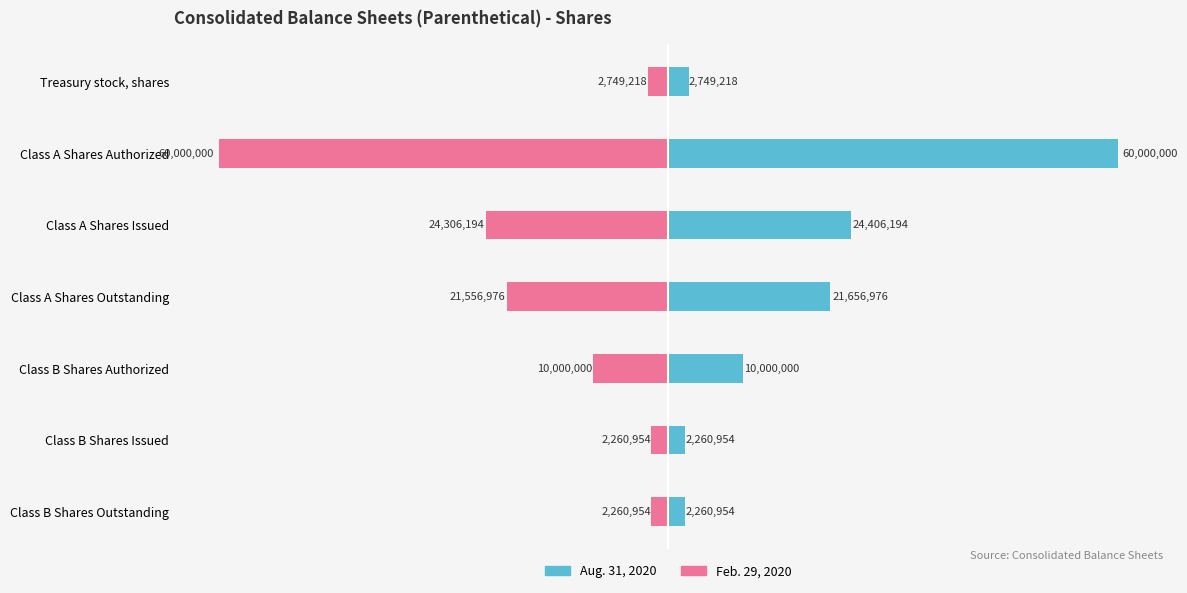

Is it true that Aug. 31, 2020 equals 2260954 at Class B Shares Outstanding?

True